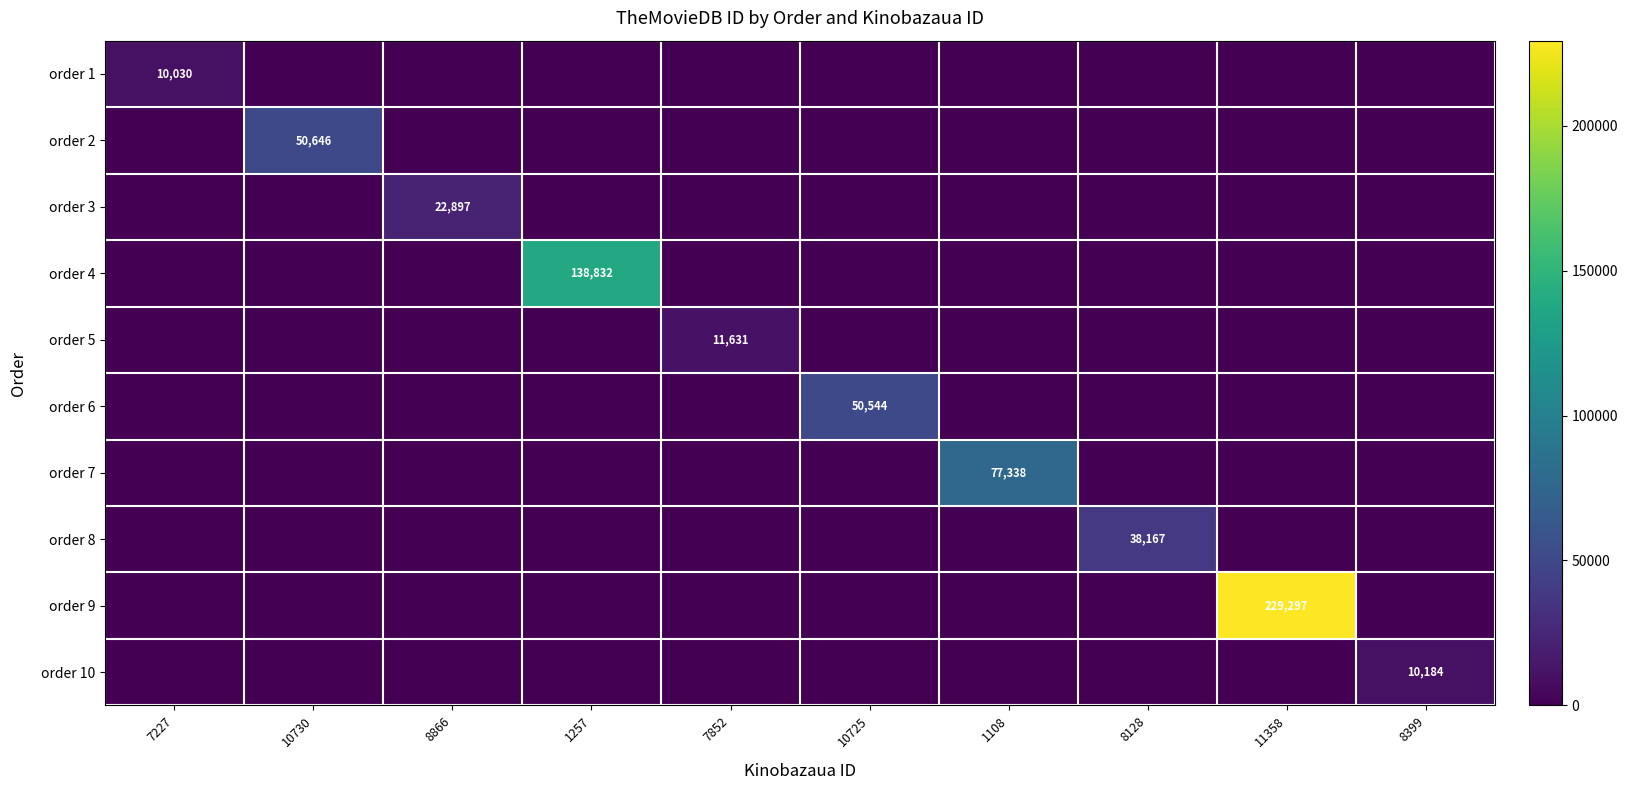

Rank the series by their maximum value, from lowest to highest.

order 1, order 10, order 5, order 3, order 8, order 6, order 2, order 7, order 4, order 9